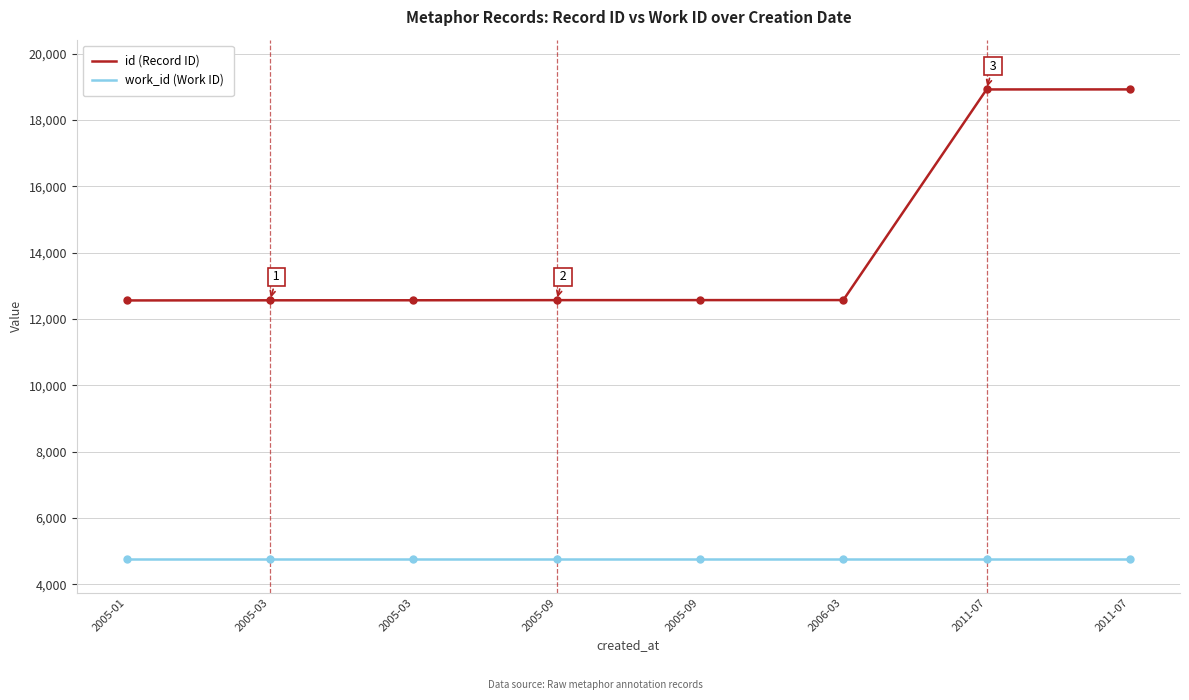

List the series in order of their peak value, lowest first.

work_id (Work ID), id (Record ID)